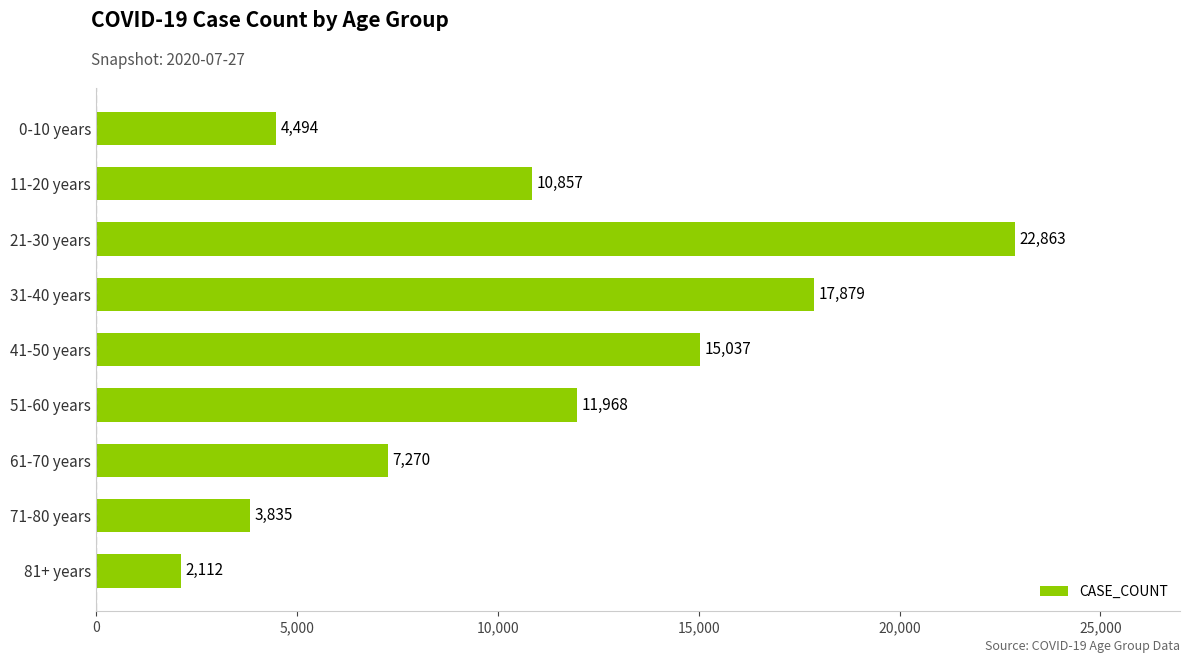

What is the label of the 5th bar from the bottom?

41-50 years